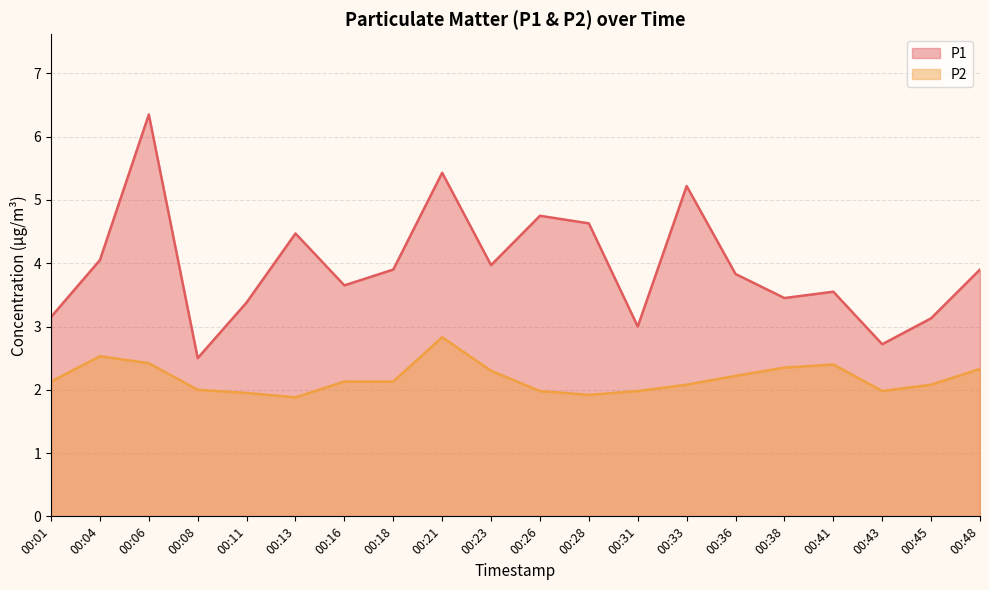

Which series has the largest total across all categories?

P1